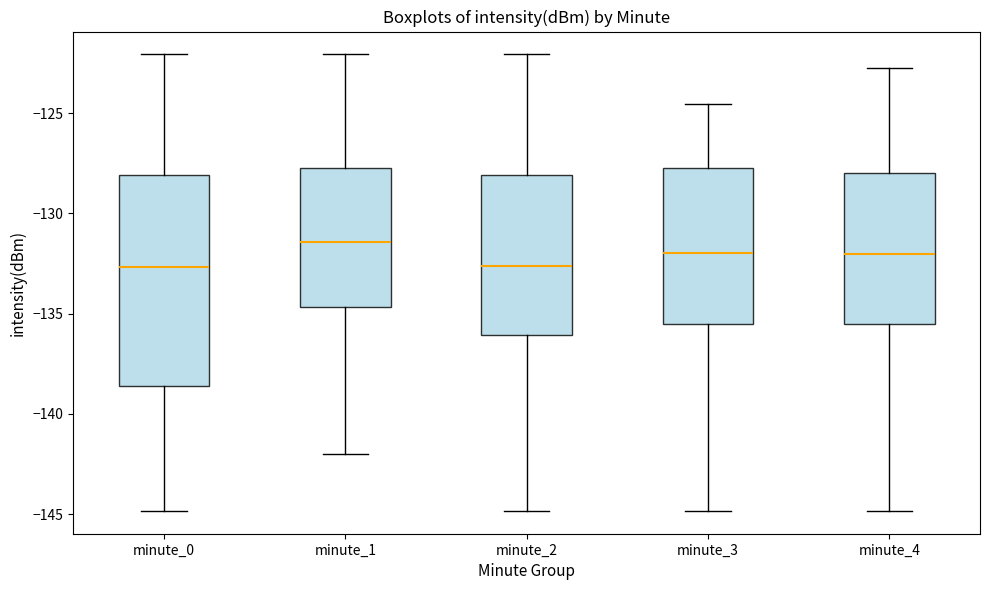

Which box has the highest median line?

minute_1